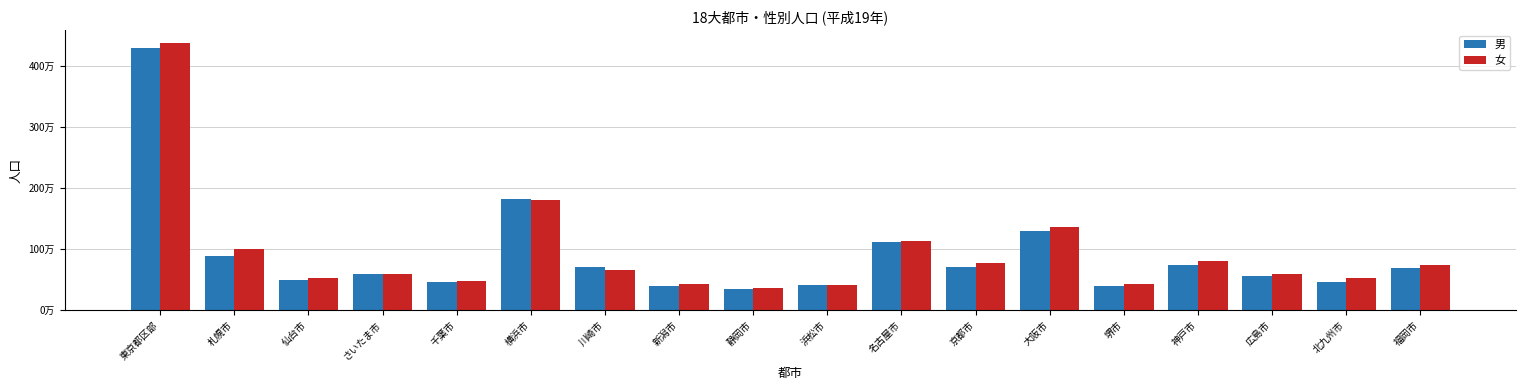

At which category does the chart reach its minimum across all series?

静岡市